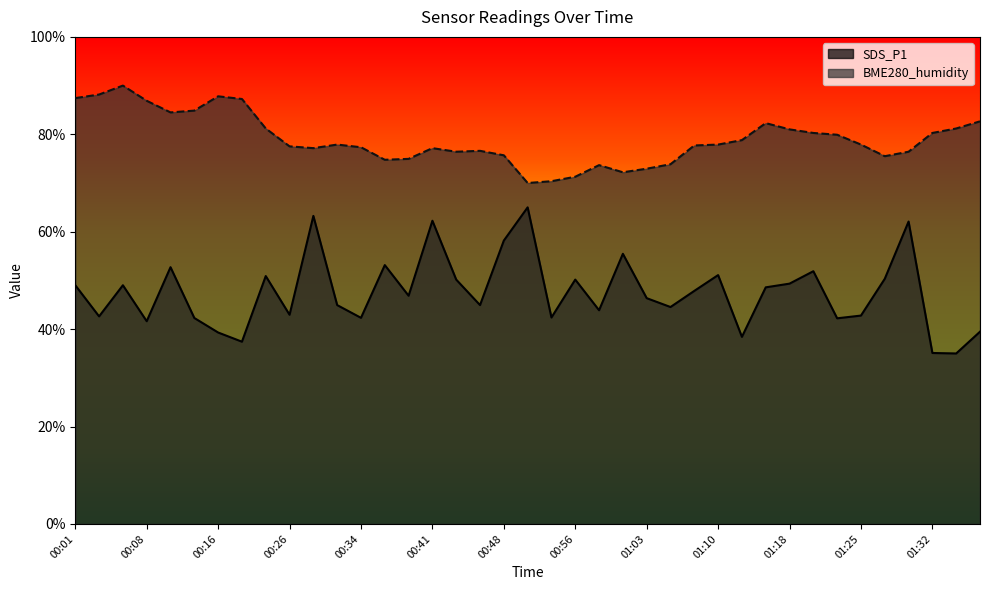

How many values in the SDS_P1 series exceed 46?

21